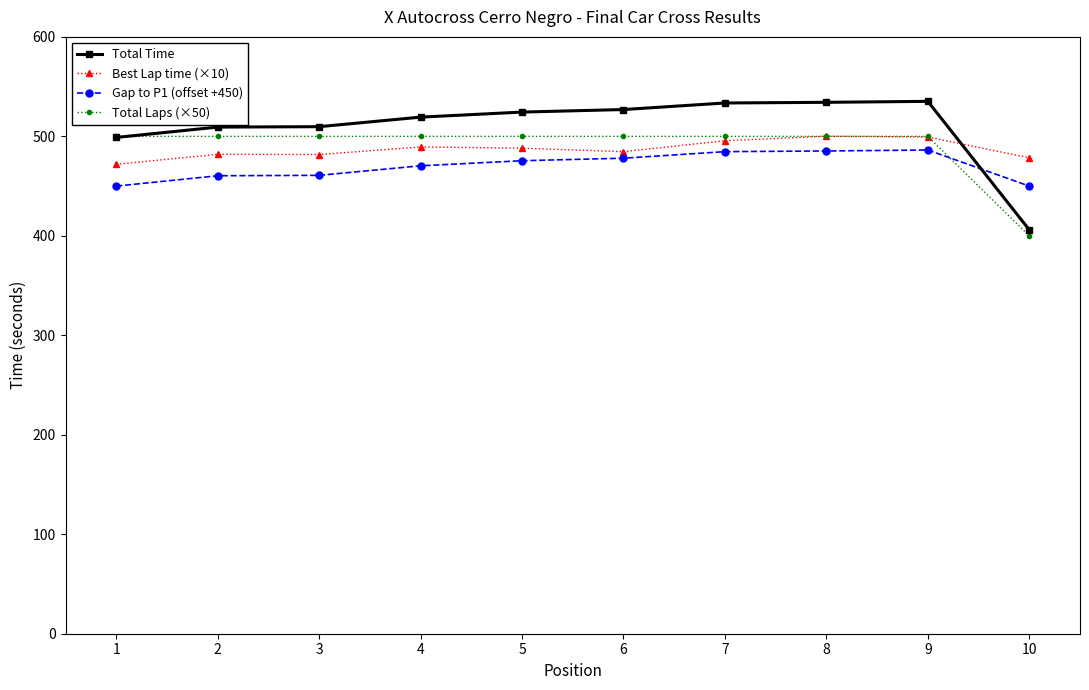

How many series are shown in this chart?

4